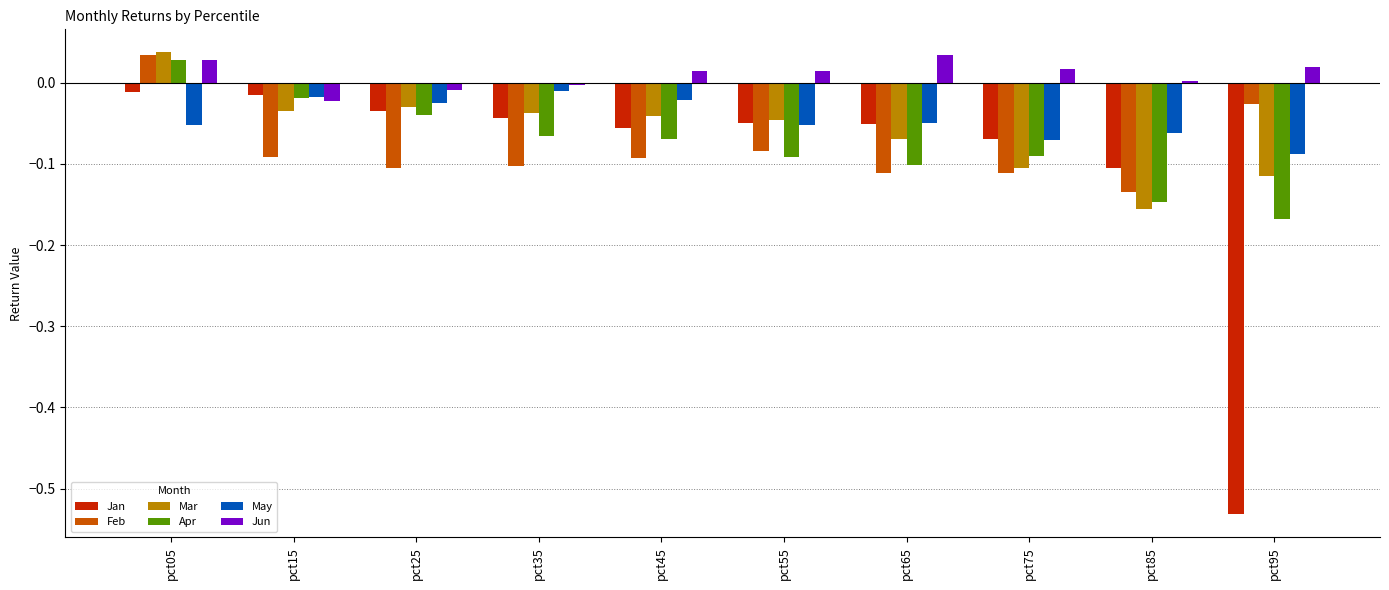

Which series has the largest total across all categories?

Jun